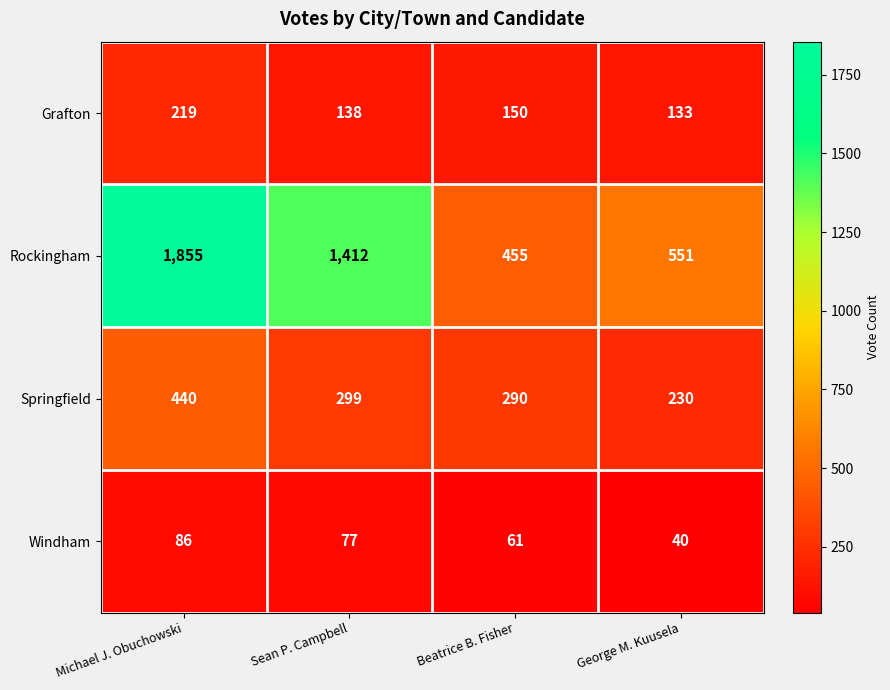

What is the sum of all Grafton values?

640